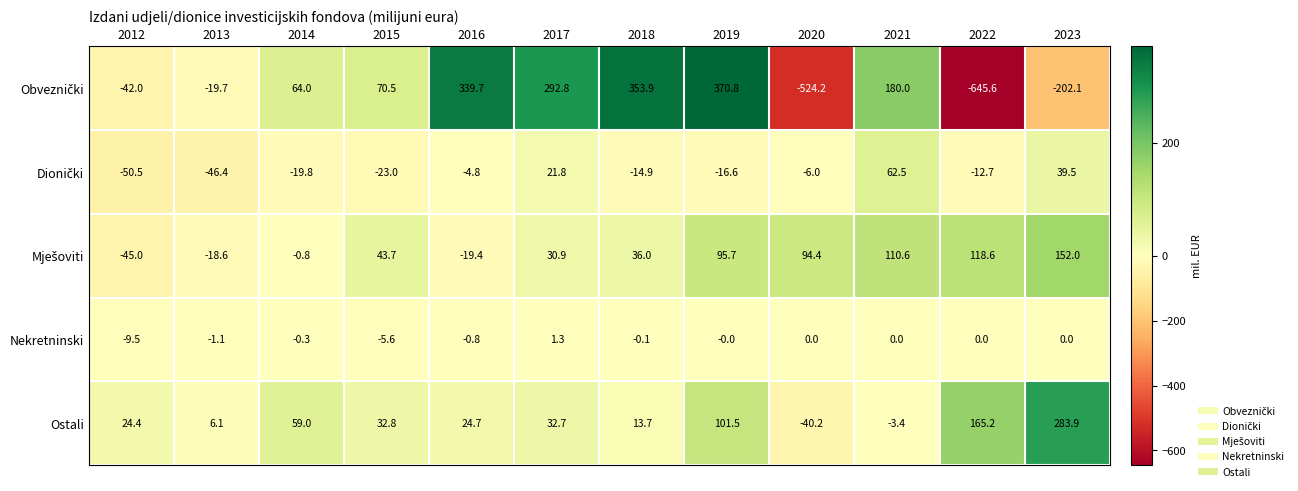

Is it true that Nekretninski equals -0.1 at 2018?

True